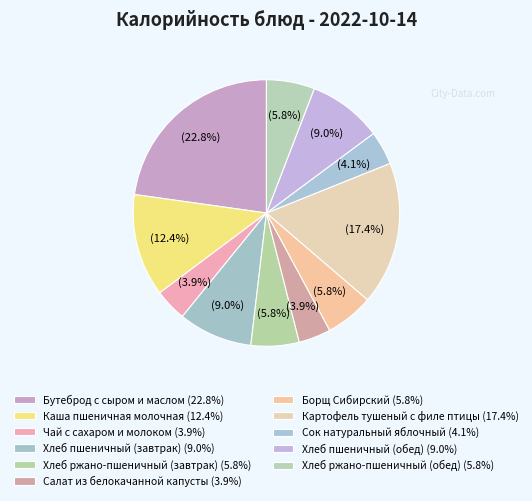

How much of the chart is everything except Хлеб пшеничный (обед)?

91.0%